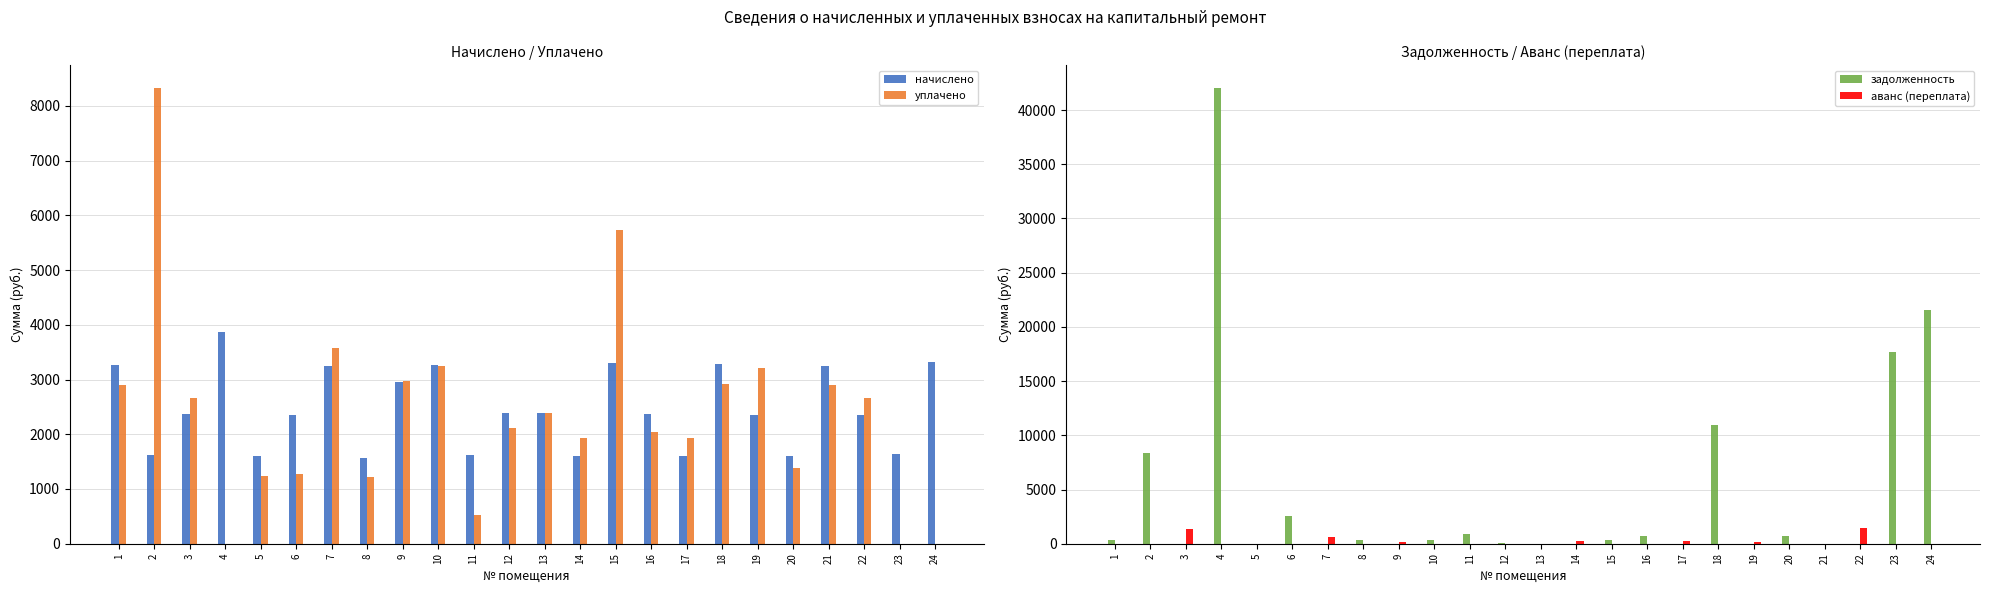

At how many categories does at least one series exceed 12525?

3